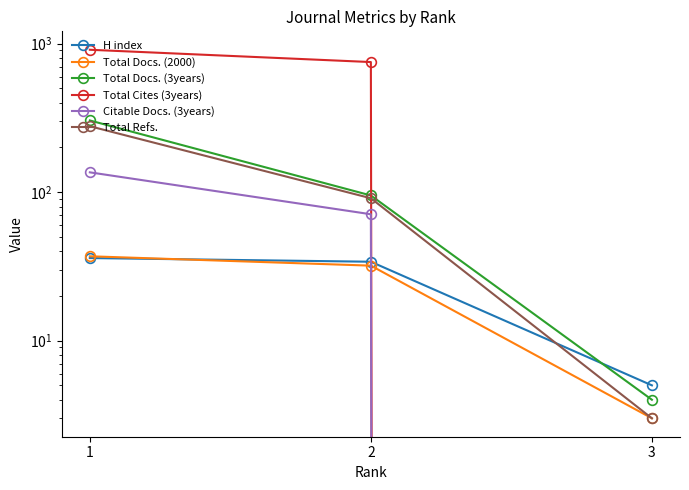

Is this an area chart (filled region under the line)?

No